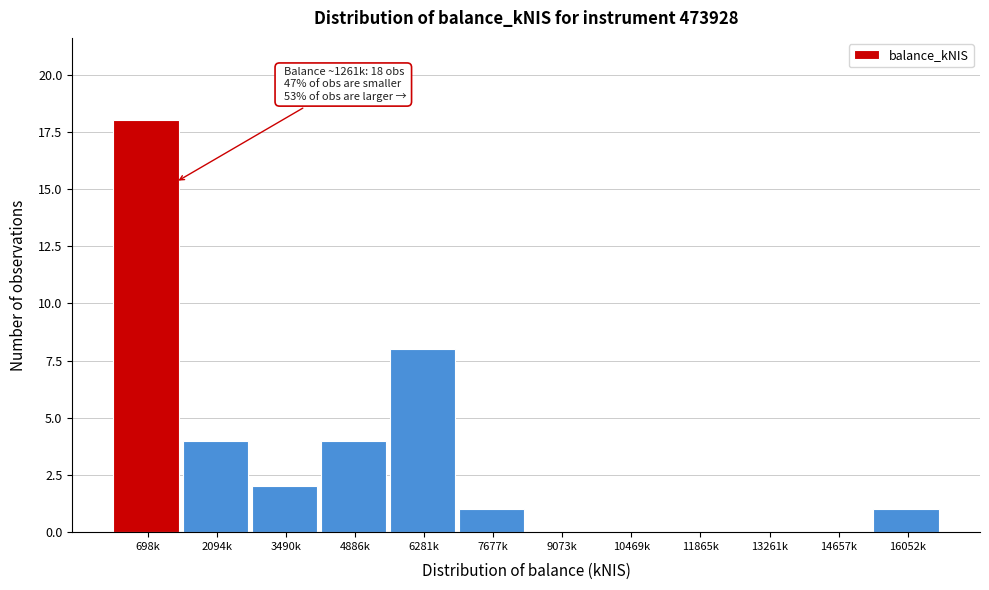

Reading left to right, extract all data points from this chart.

698k=18	2094k=4	3490k=2	4886k=4	6281k=8	7677k=1	9073k=0	10469k=0	11865k=0	13261k=0	14657k=0	16052k=1